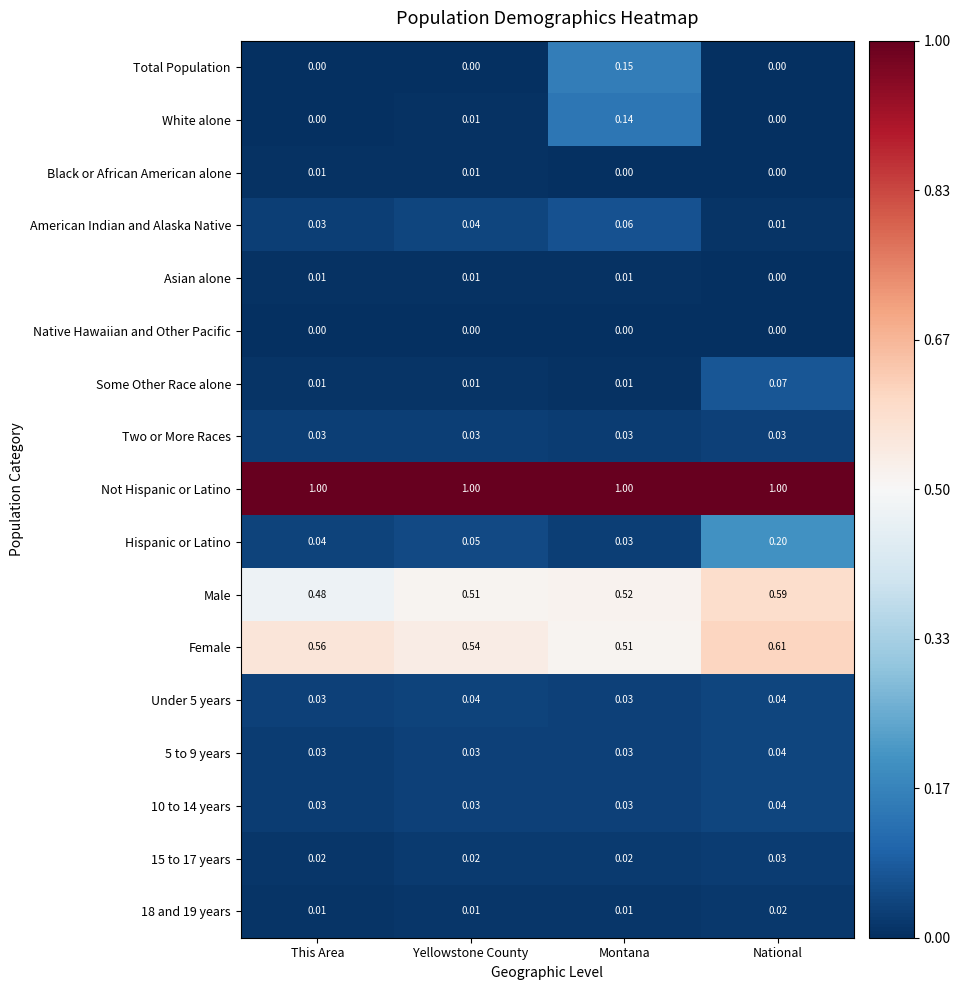

Which series has the largest range (max minus min)?

Hispanic or Latino